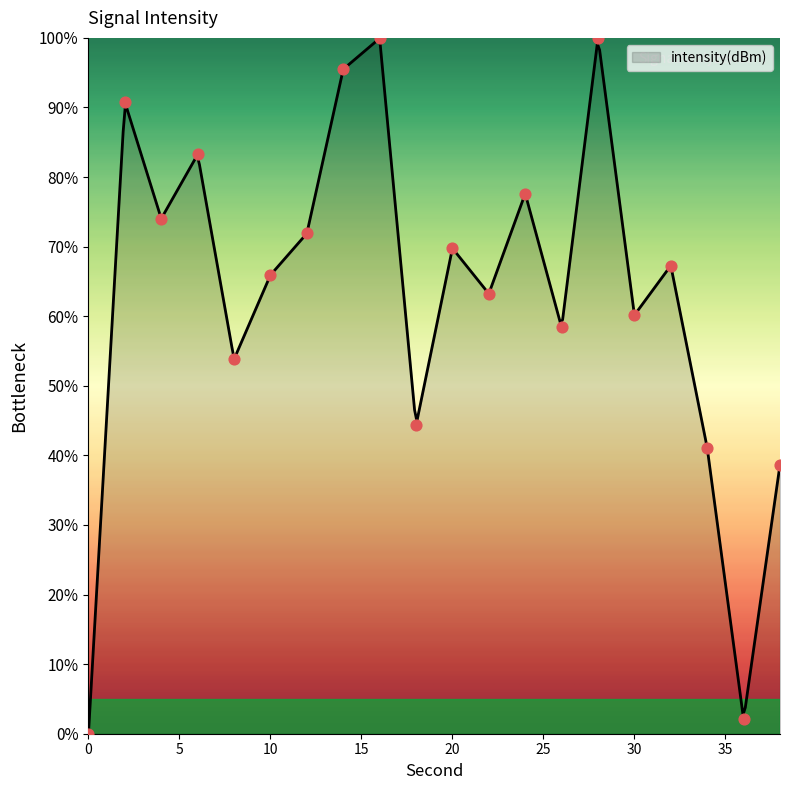

What is the ratio of the value at 2 to the value at 14?

1.0